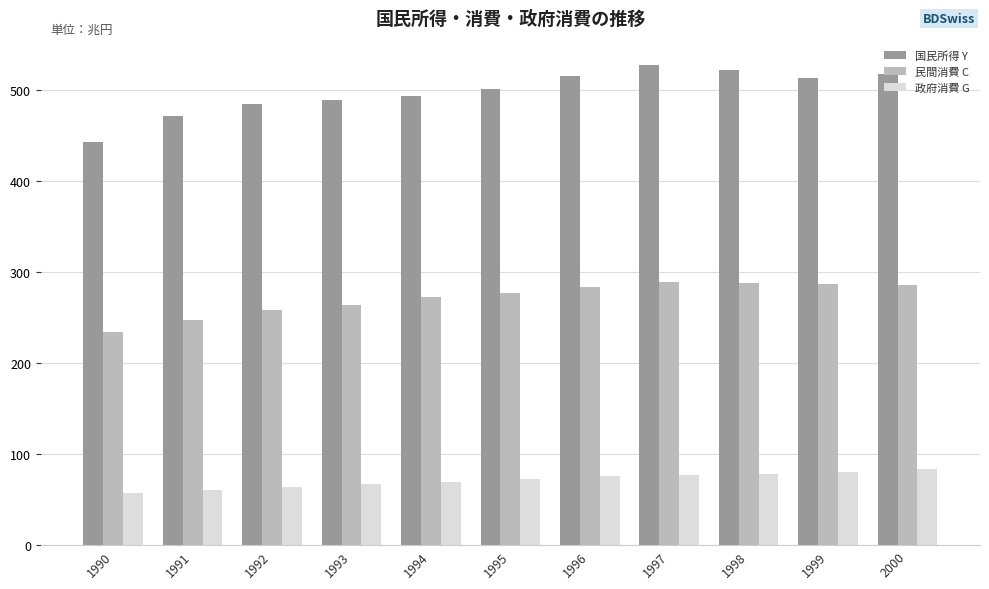

How many groups of bars are there?

11